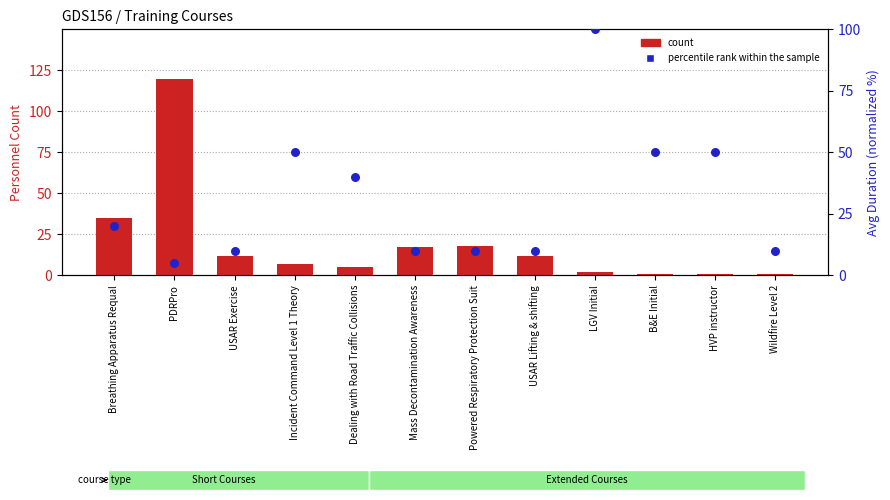

At how many categories does at least one series exceed 106?

1